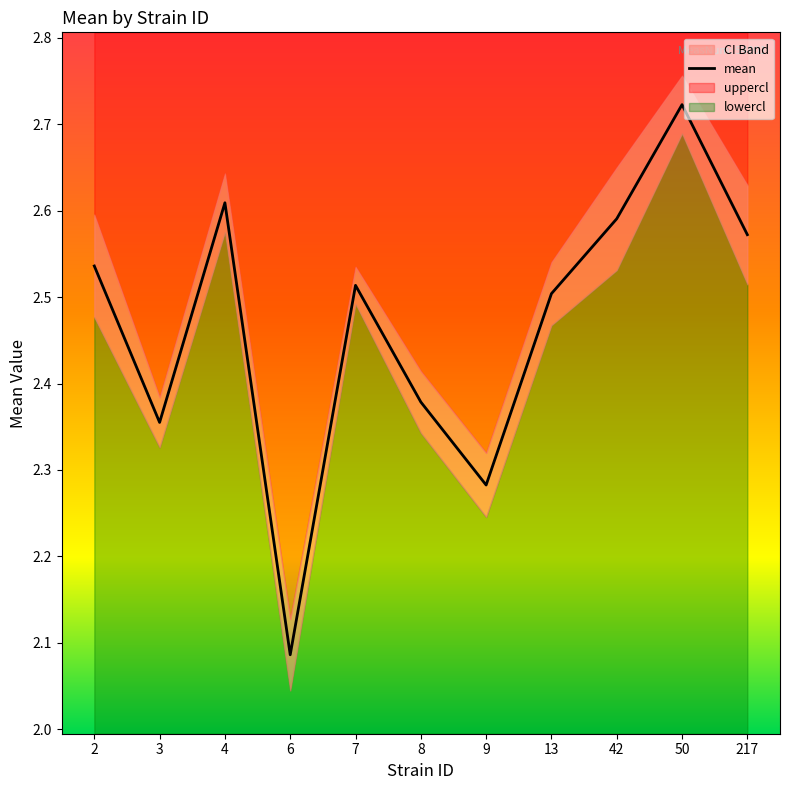

Count the values in the range 2 to 3.

11